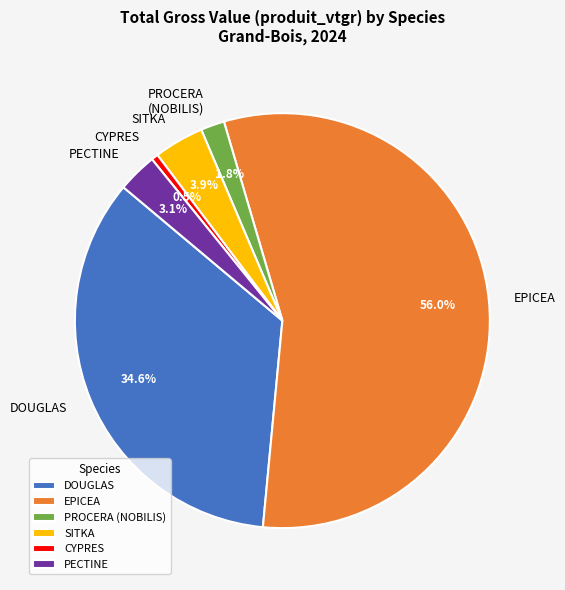

What percentage is NOT represented by PROCERA (NOBILIS)?

98.2%